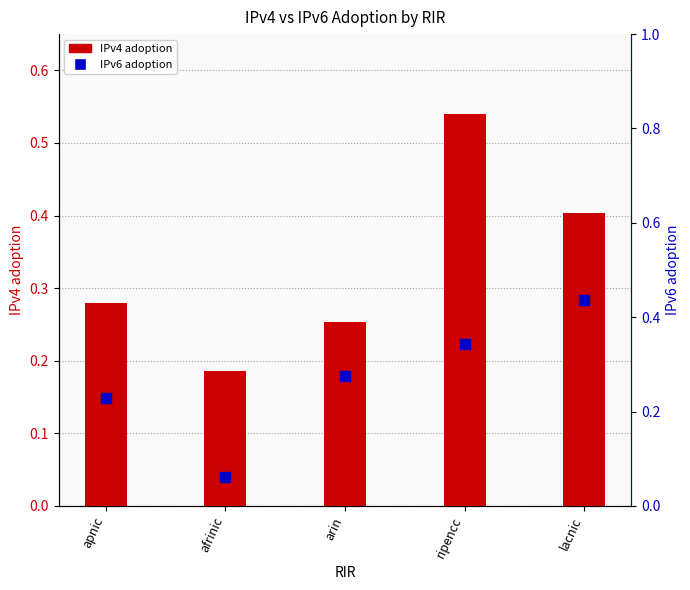

Which series reaches the maximum Y coordinate?

IPv4 adoption